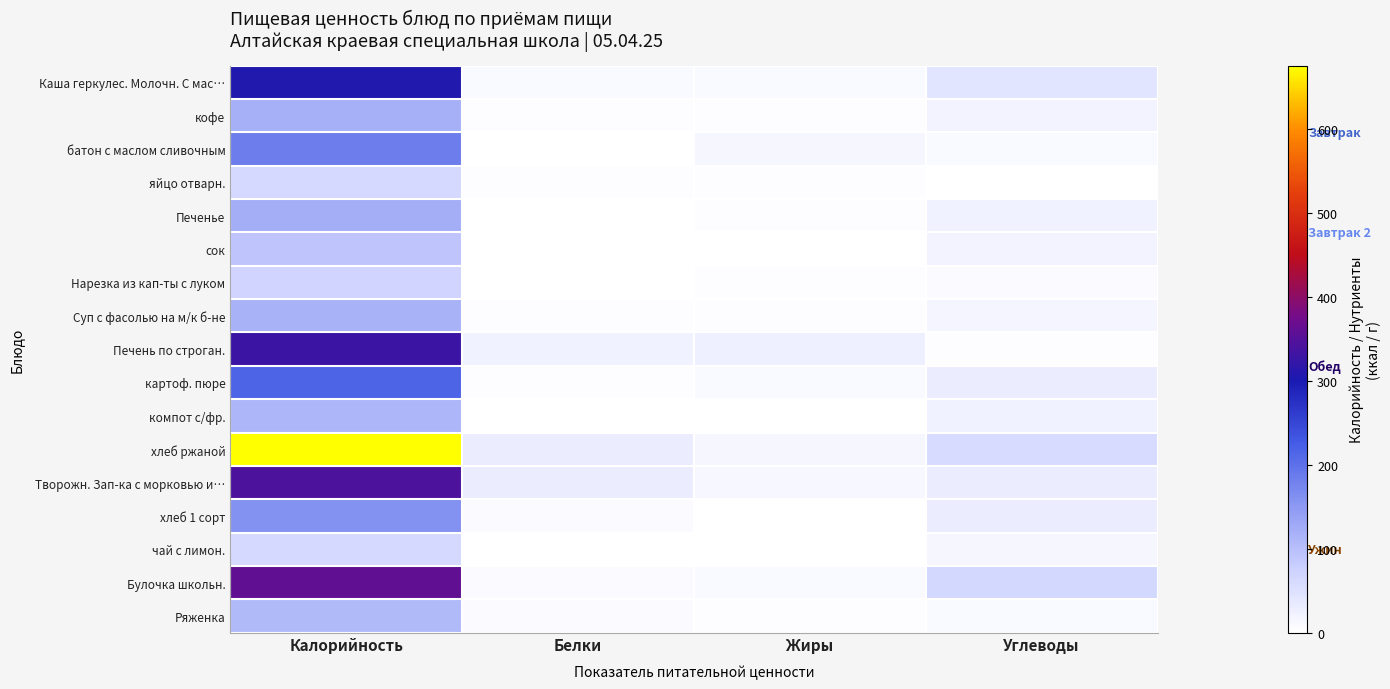

Reading left to right, extract all data points from this chart.

Каша геркулес. Молочн. С мас…: Калорийность=307.5	Белки=9.8	Жиры=10.2	Углеводы=42.5
кофе: Калорийность=118.7	Белки=2.8	Жиры=3.2	Углеводы=19.7
батон с маслом сливочным: Калорийность=183.6	Белки=1.7	Жиры=15.1	Углеводы=10.2
яйцо отварн.: Калорийность=63.0	Белки=5.1	Жиры=4.6	Углеводы=0.3
Печенье: Калорийность=122.0	Белки=2.2	Жиры=2.8	Углеводы=21.9
сок: Калорийность=92.0	Белки=1.0	Жиры=0.0	Углеводы=20.4
Нарезка из кап-ты с луком: Калорийность=70.0	Белки=0.8	Жиры=5.1	Углеводы=5.3
Суп с фасолью на м/к б-не: Калорийность=118.5	Белки=2.8	Жиры=4.6	Углеводы=16.3
Печень по строган.: Калорийность=327.5	Белки=21.7	Жиры=25.1	Углеводы=3.9
картоф. пюре: Калорийность=213.9	Белки=4.3	Жиры=8.1	Углеводы=31.1
компот с/фр.: Калорийность=110.8	Белки=0.8	Жиры=0.0	Углеводы=21.9
хлеб ржаной: Калорийность=675.0	Белки=29.2	Жиры=13.5	Углеводы=60.0
Творожн. Зап-ка с морковью и…: Калорийность=345.2	Белки=29.4	Жиры=12.1	Углеводы=30.1
хлеб 1 сорт: Калорийность=160.0	Белки=6.3	Жиры=2.0	Углеводы=30.0
чай с лимон.: Калорийность=61.0	Белки=0.2	Жиры=0.0	Углеводы=15.0
Булочка школьн.: Калорийность=360.0	Белки=7.5	Жиры=8.0	Углеводы=65.0
Ряженка: Калорийность=108.0	Белки=5.8	Жиры=5.0	Углеводы=8.4